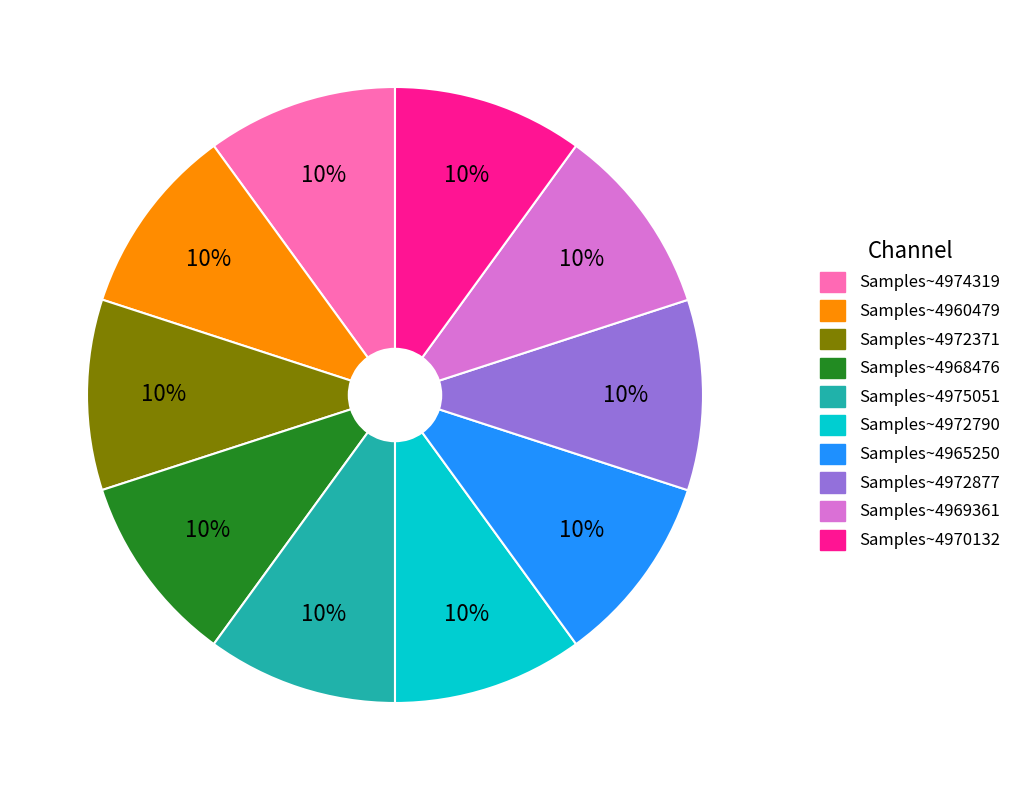

To the nearest percent, what percentage of the pie is Samples~4974319?

10%